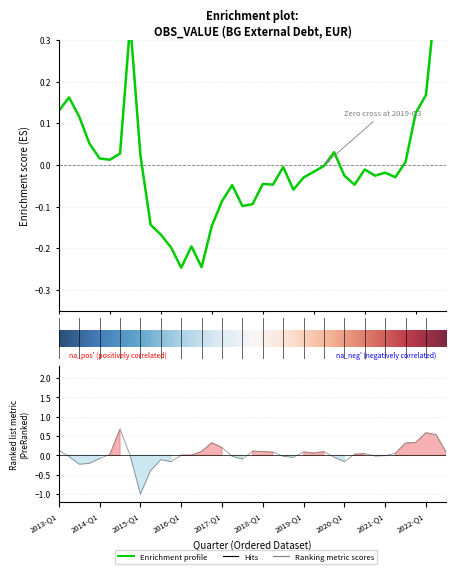

Is this an area chart (filled region under the line)?

No